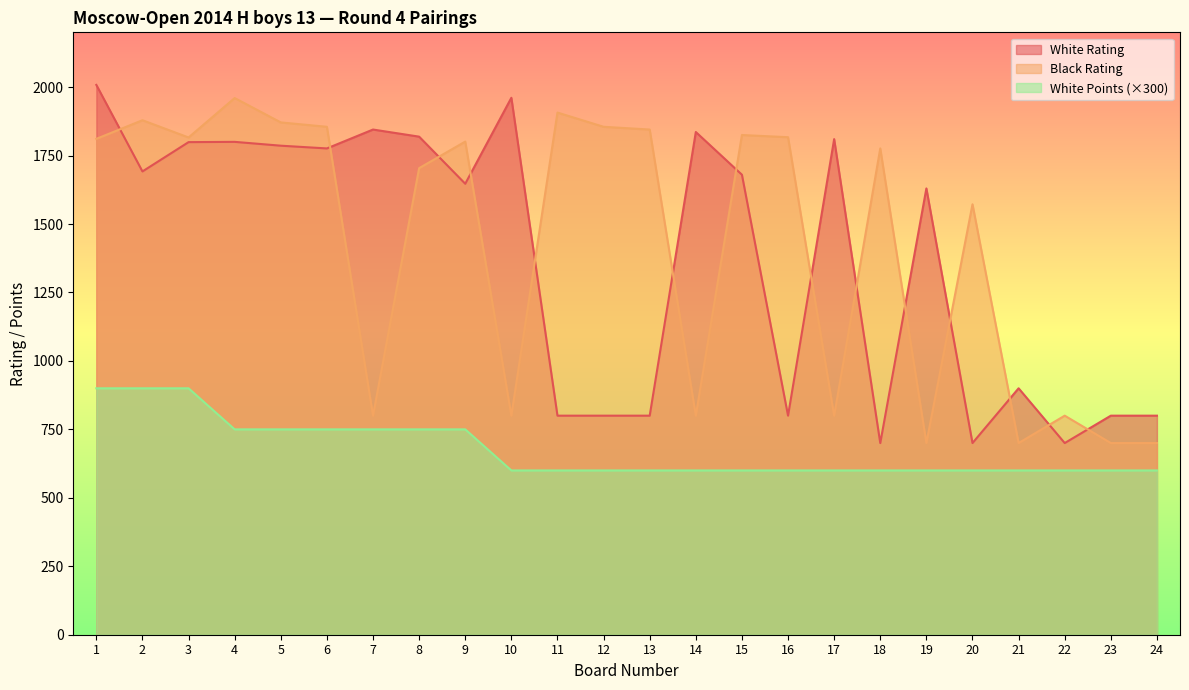

Which label corresponds to the smallest value in the chart?

10